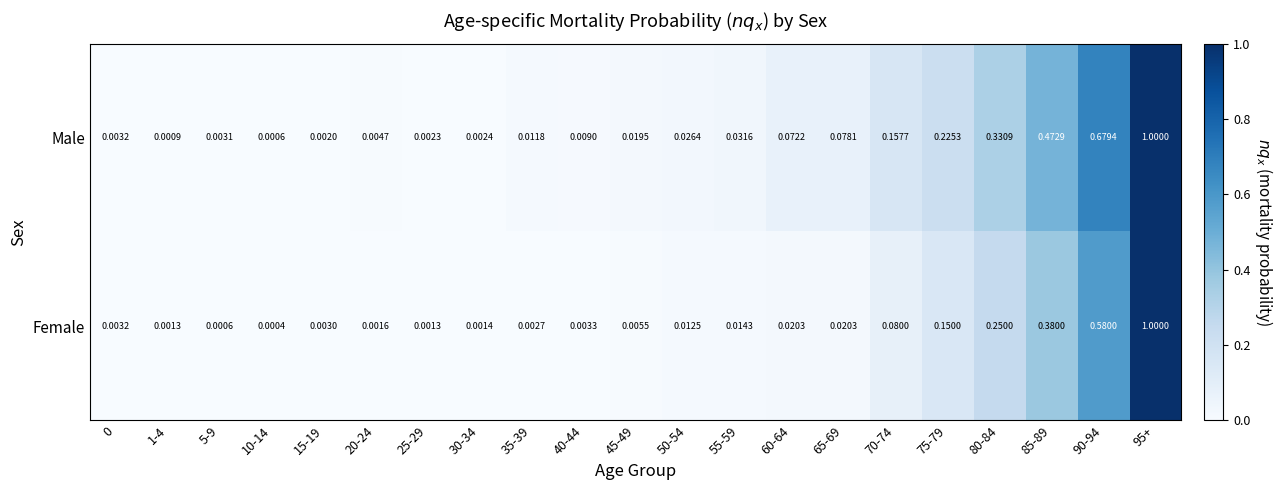

Rank the series by their average value, from highest to lowest.

Male, Female